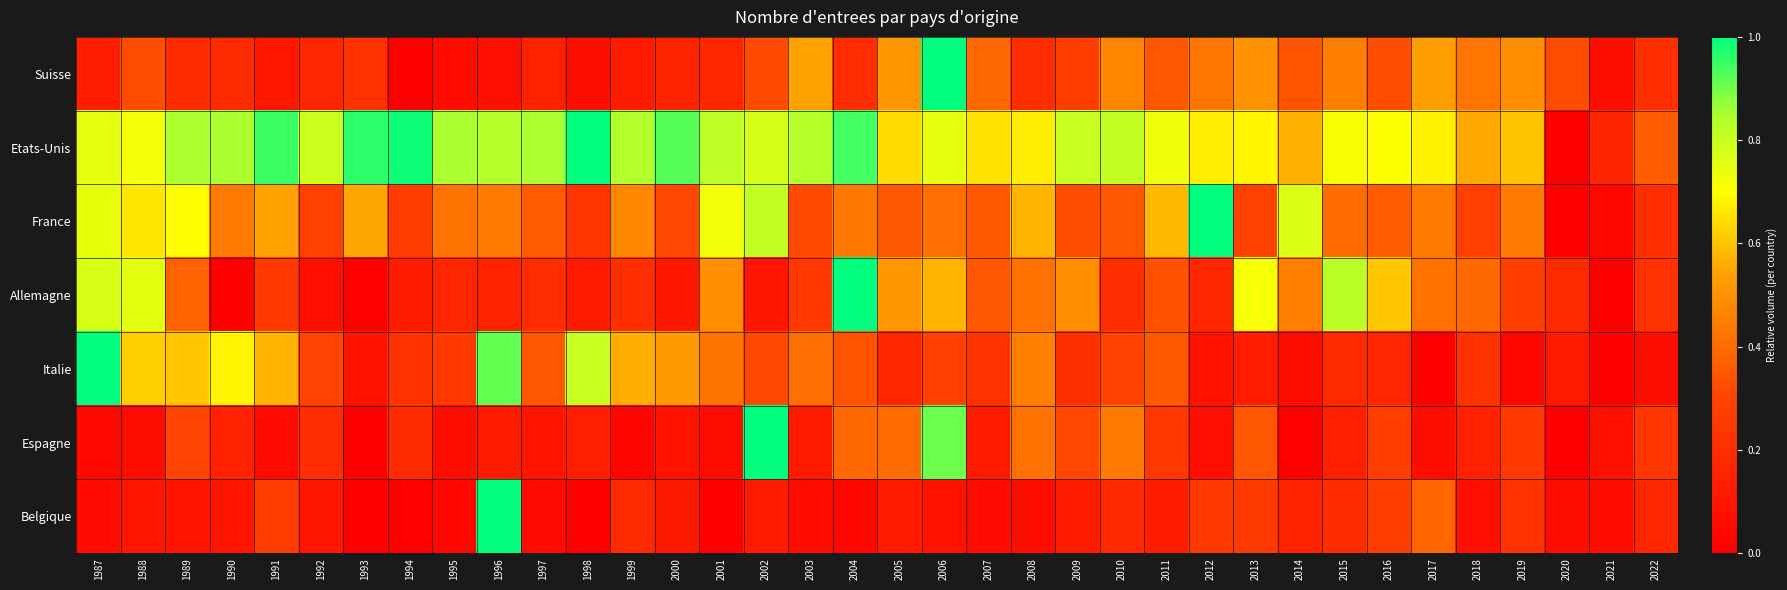

How many series are shown in this chart?

7